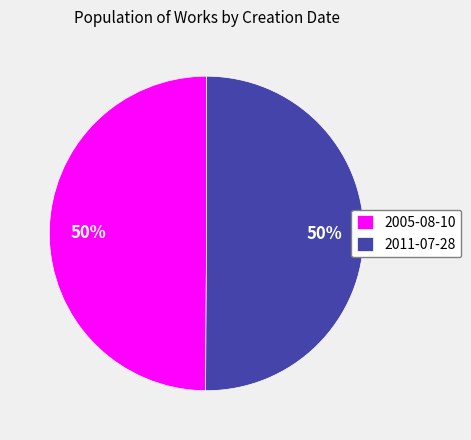

Approximately how many times larger is the value at 2005-08-10 compared to 2011-07-28?

1.0